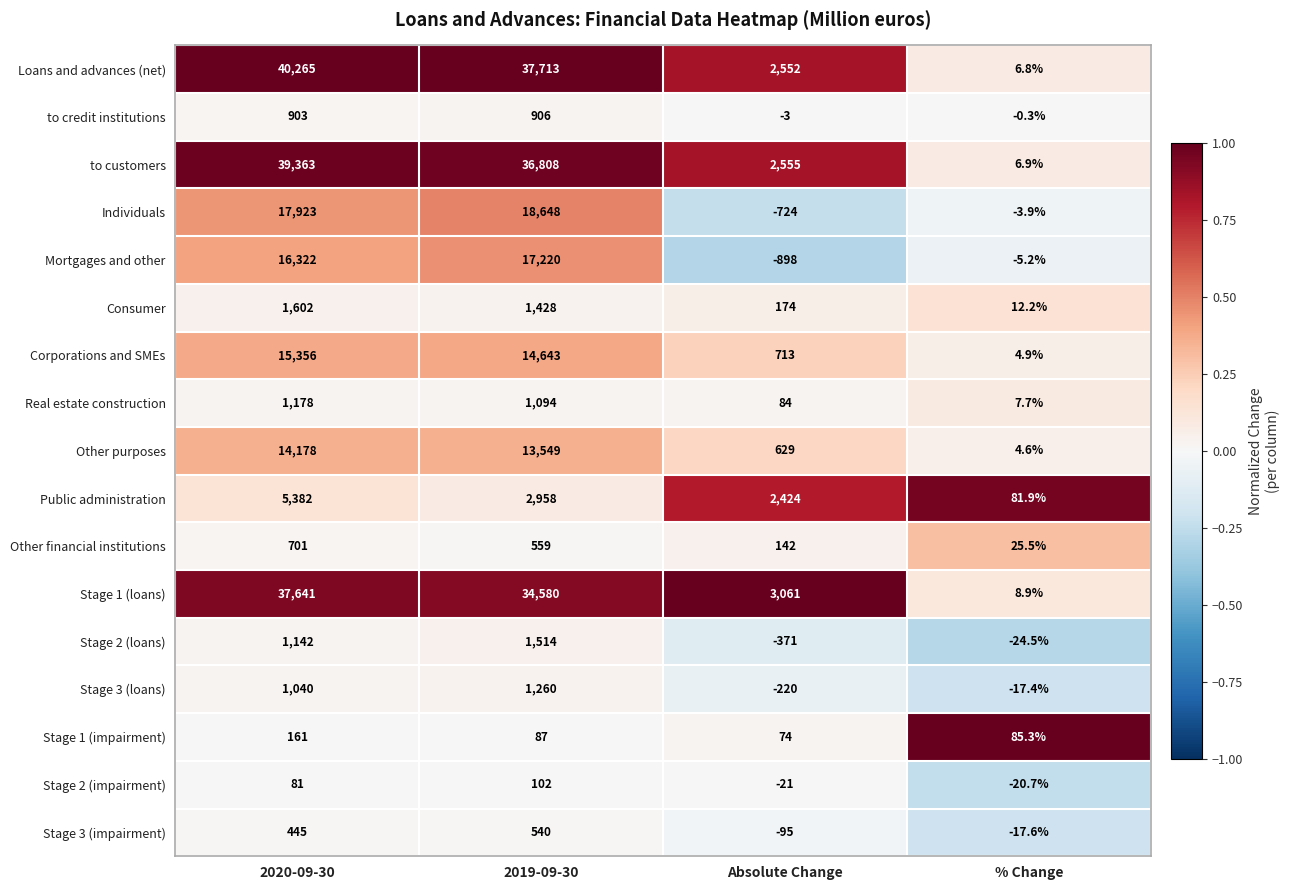

Which category has the lowest value across all series?

Absolute Change